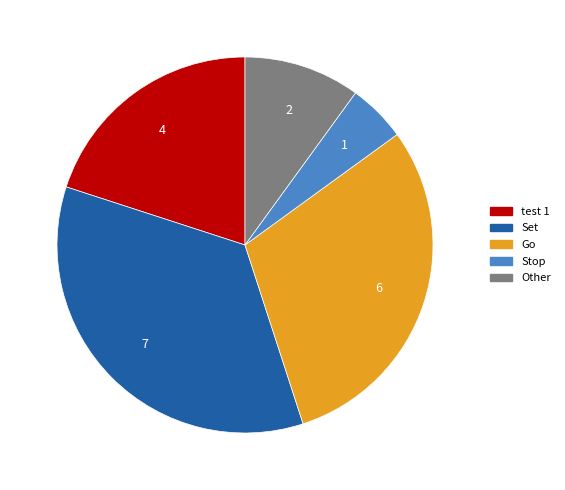

Which category has the biggest portion of the pie?

Set